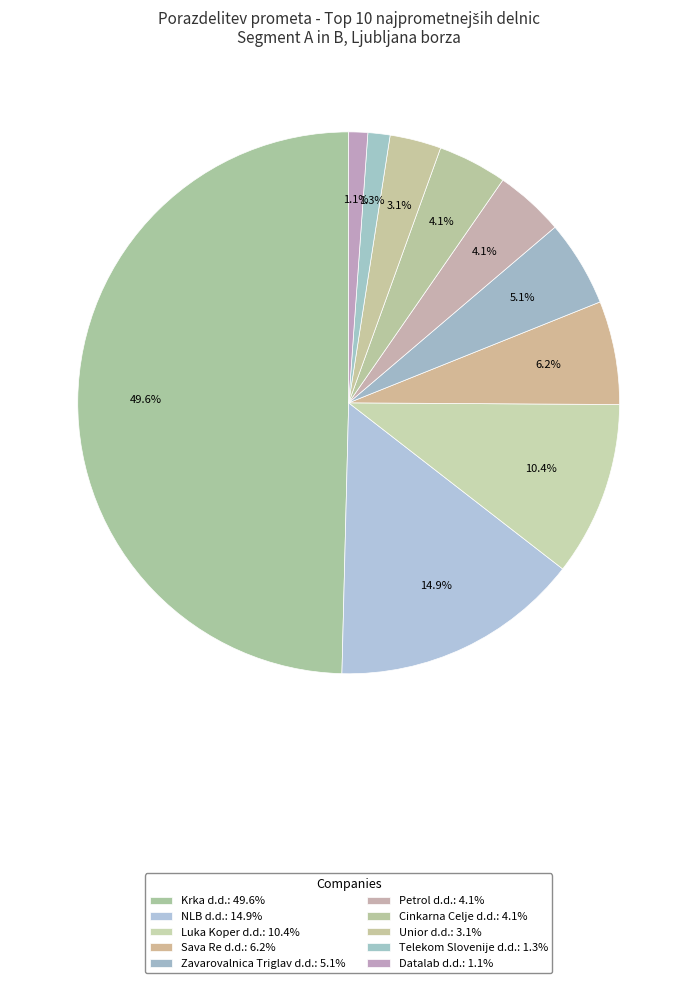

How many slices are in this pie chart?

10